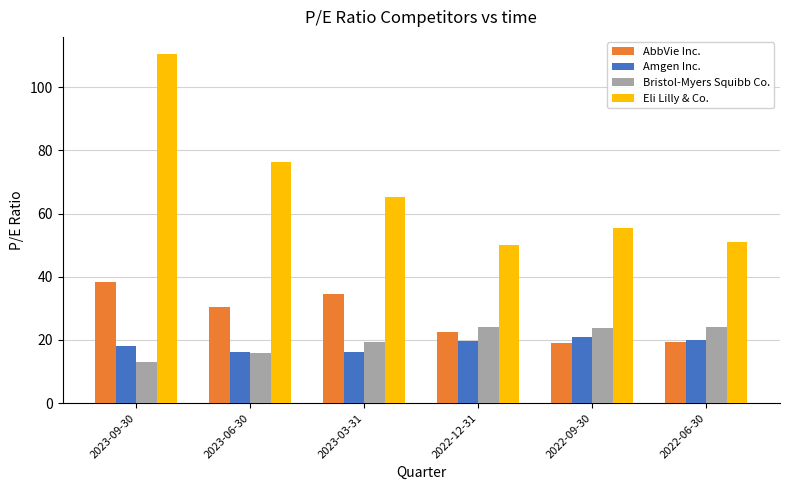

What is the approximate value of Eli Lilly & Co. at 2023-03-31?

65.2